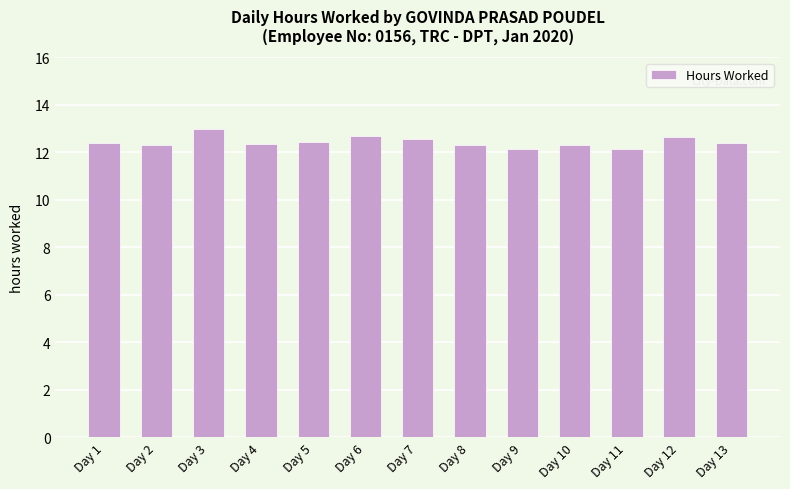

Are the bars horizontal?

No